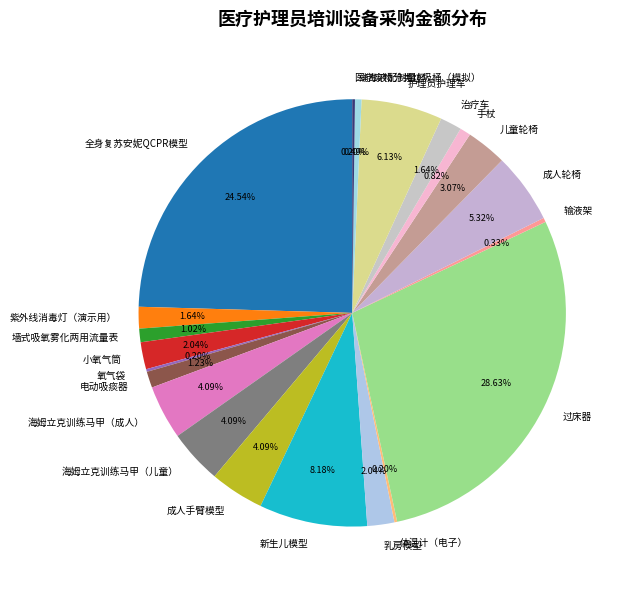

Do 乳房模型 and 全身复苏安妮QCPR模型 together represent more than half of the pie?

No